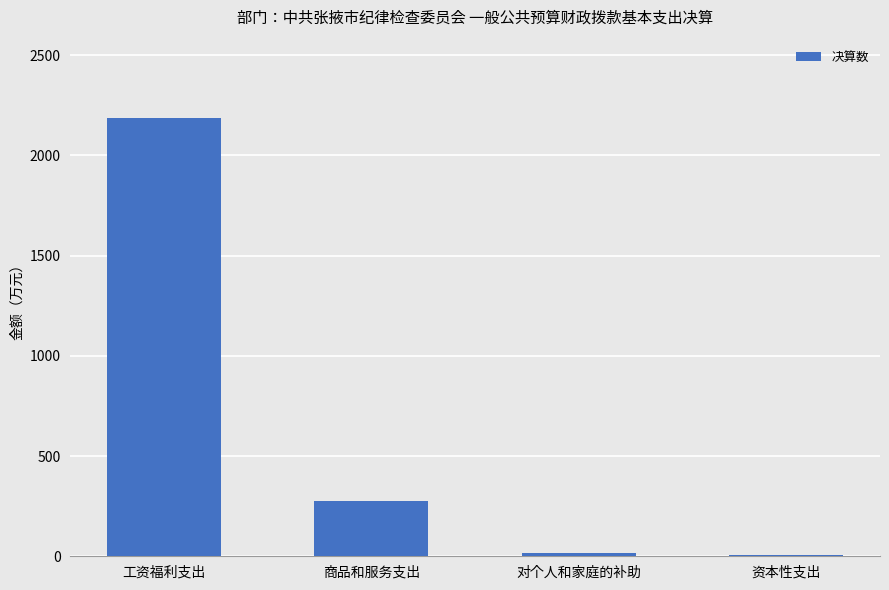

Reading left to right, what are all the values shown in this chart?

工资福利支出=2184.3	商品和服务支出=275.7	对个人和家庭的补助=16.8	资本性支出=4.5